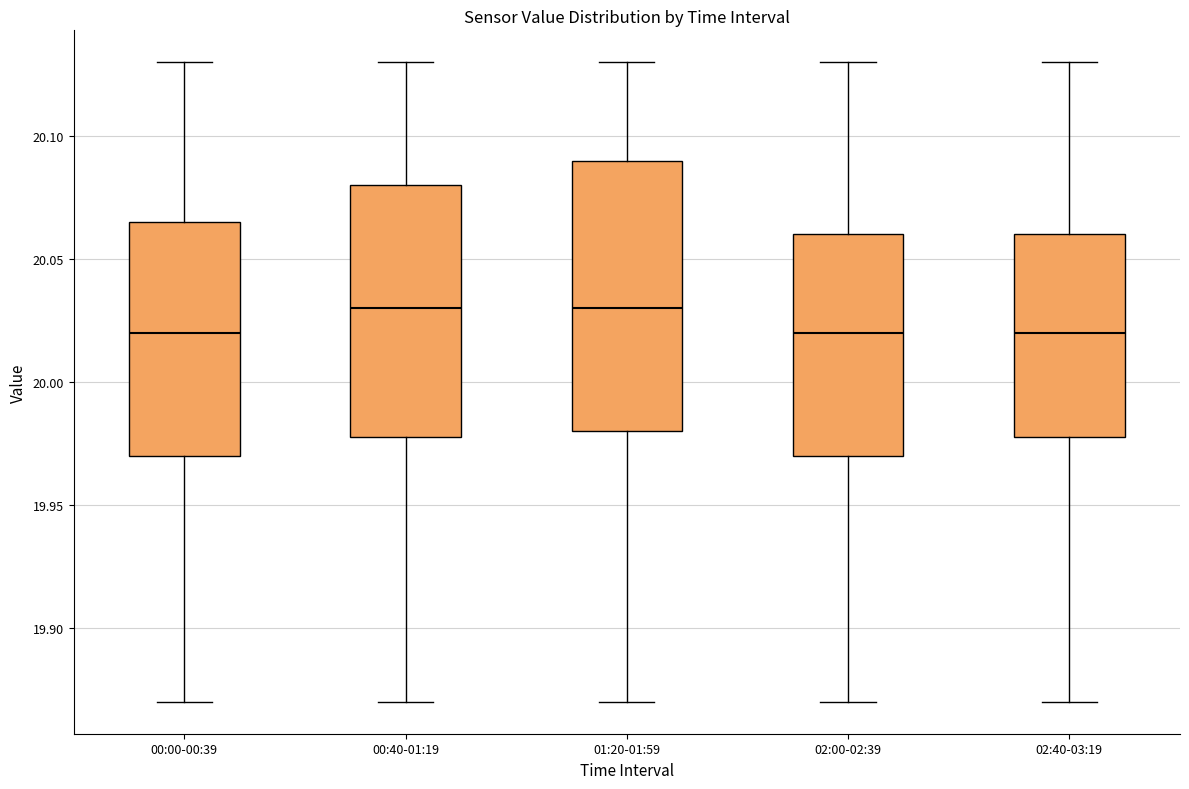

Reading left to right, transcribe this box plot: for each box, give where its median line is, the range the box spans, and where its two whiskers end, as read against the y-axis. The values are not printed on the chart, so give them approximately, as read against the axis.

00:00-00:39: median 20.020, box 19.970 to 20.065, whiskers 19.870 to 20.130
00:40-01:19: median 20.030, box 19.980 to 20.080, whiskers 19.870 to 20.130
01:20-01:59: median 20.030, box 19.980 to 20.090, whiskers 19.870 to 20.130
02:00-02:39: median 20.020, box 19.970 to 20.060, whiskers 19.870 to 20.130
02:40-03:19: median 20.020, box 19.980 to 20.060, whiskers 19.870 to 20.130